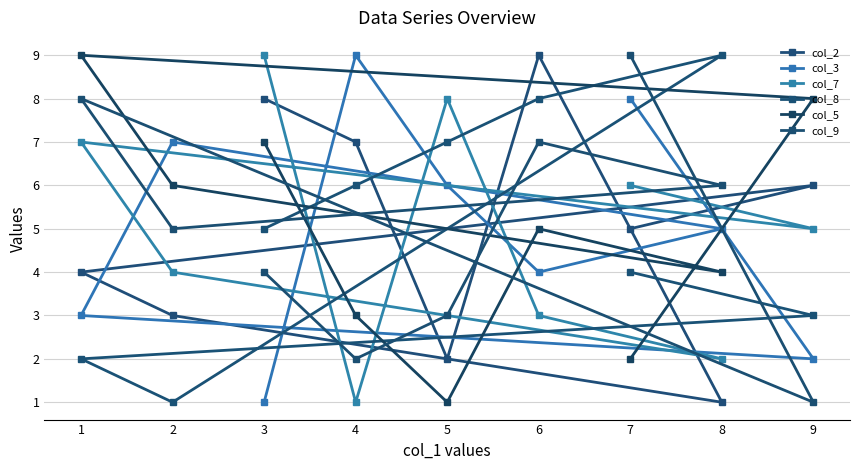

At which category is the sum across all series the highest?

6